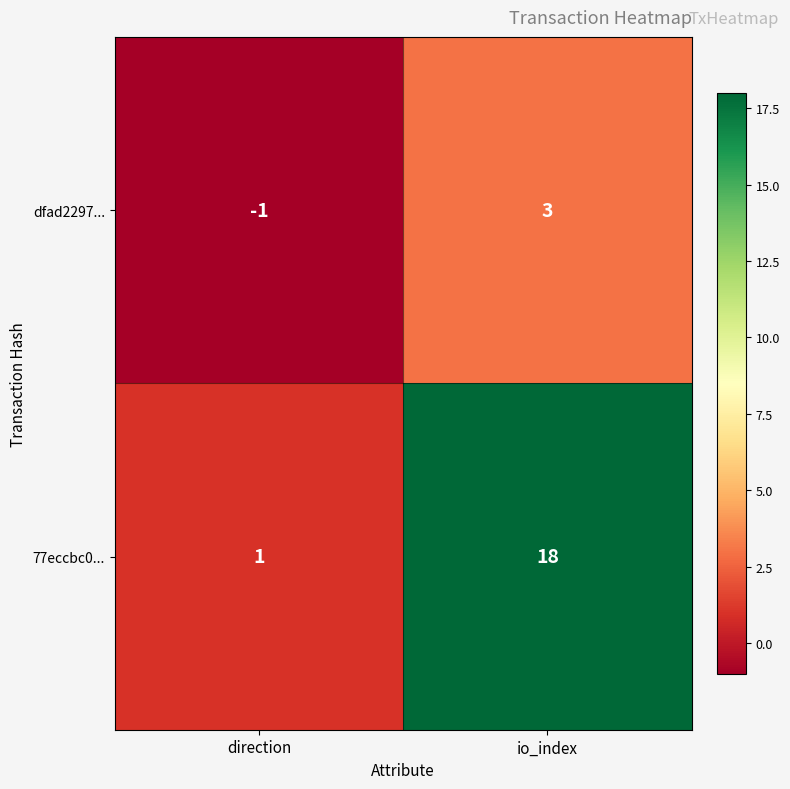

Rank the series by their maximum value, from lowest to highest.

dfad2297..., 77eccbc0...